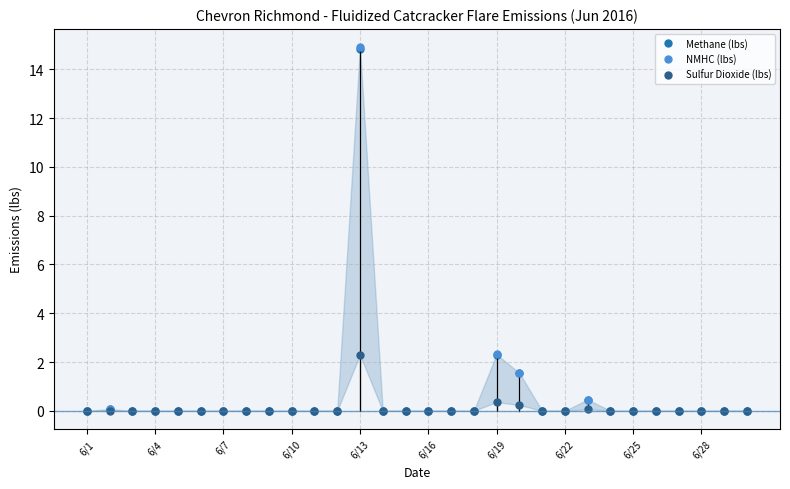

Is it true that Methane (lbs) equals 14.8 at 6/13?

True